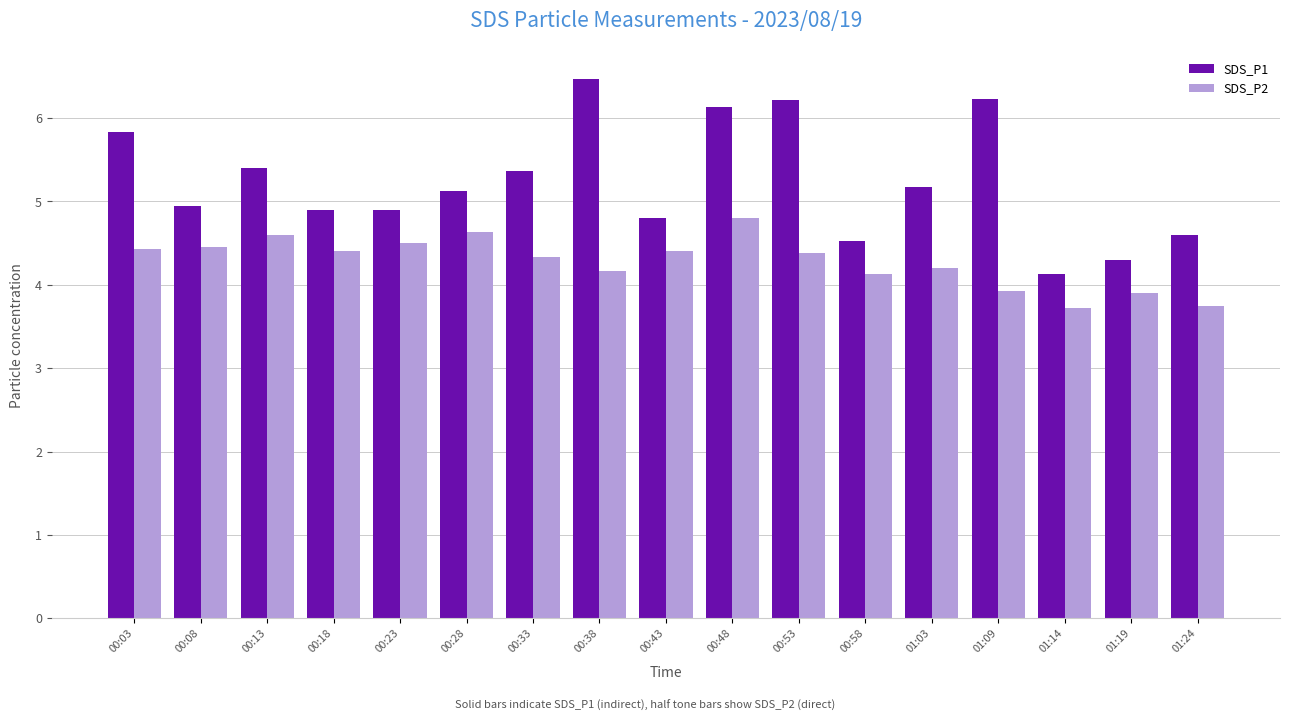

What is the difference between the maximum and second lowest values in the SDS_P1 series?

2.2